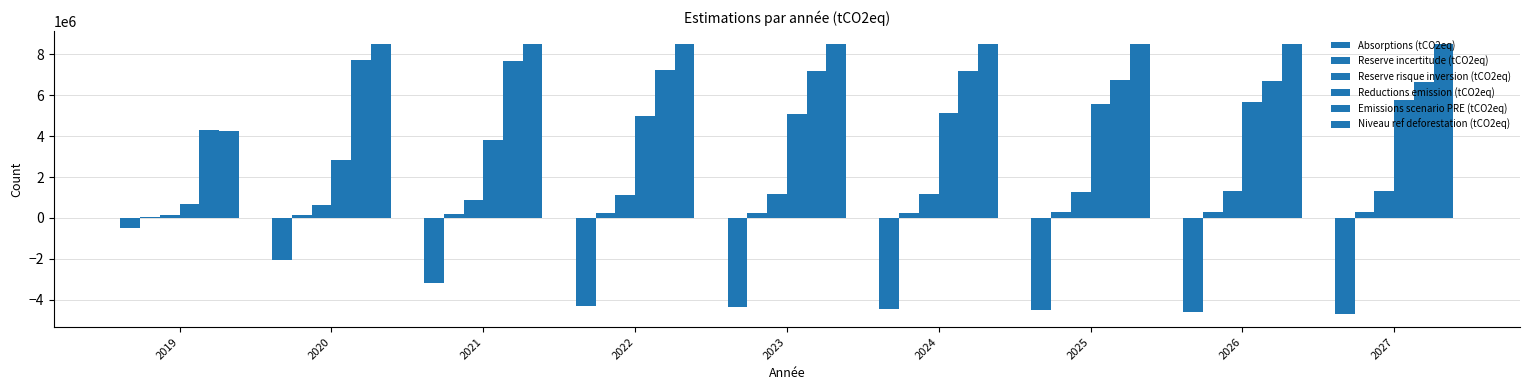

How many groups of bars are there?

9